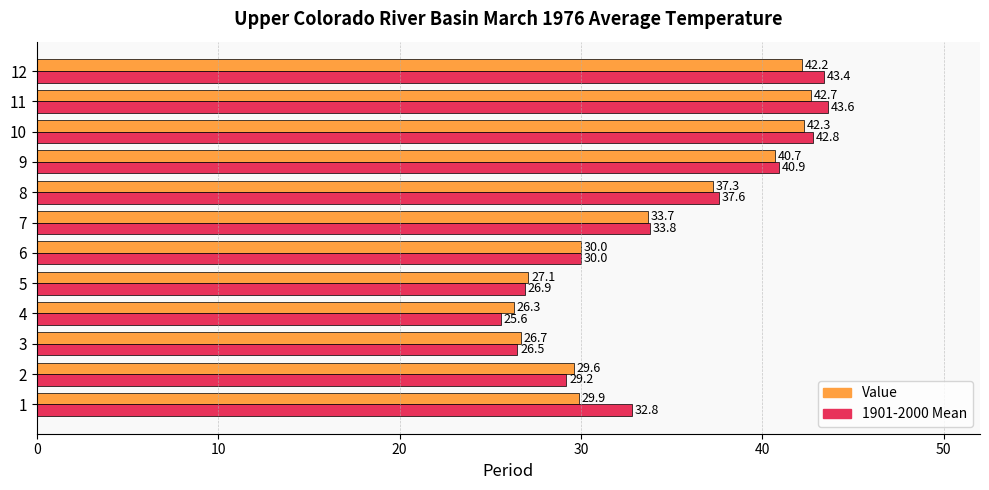

Rank the series by their average value, from lowest to highest.

Value, 1901-2000 Mean